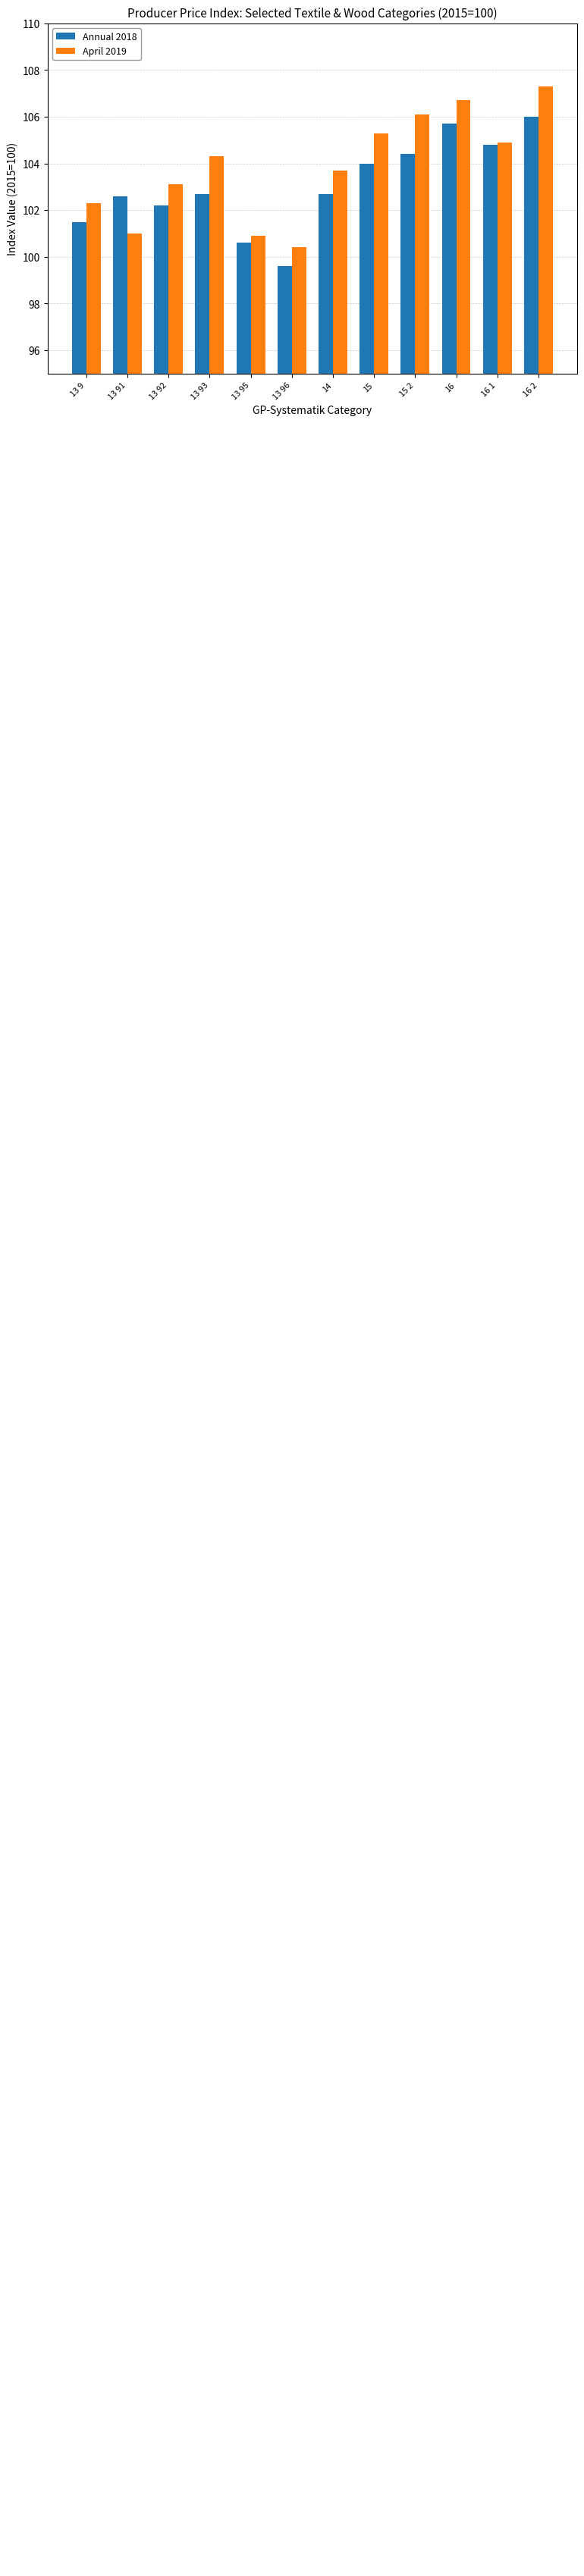

Reading left to right, extract all data points from this chart.

Annual 2018: 101.5	102.6	102.2	102.7	100.6	99.6	102.7	104.0	104.4	105.7	104.8	106.0
April 2019: 102.3	101.0	103.1	104.3	100.9	100.4	103.7	105.3	106.1	106.7	104.9	107.3